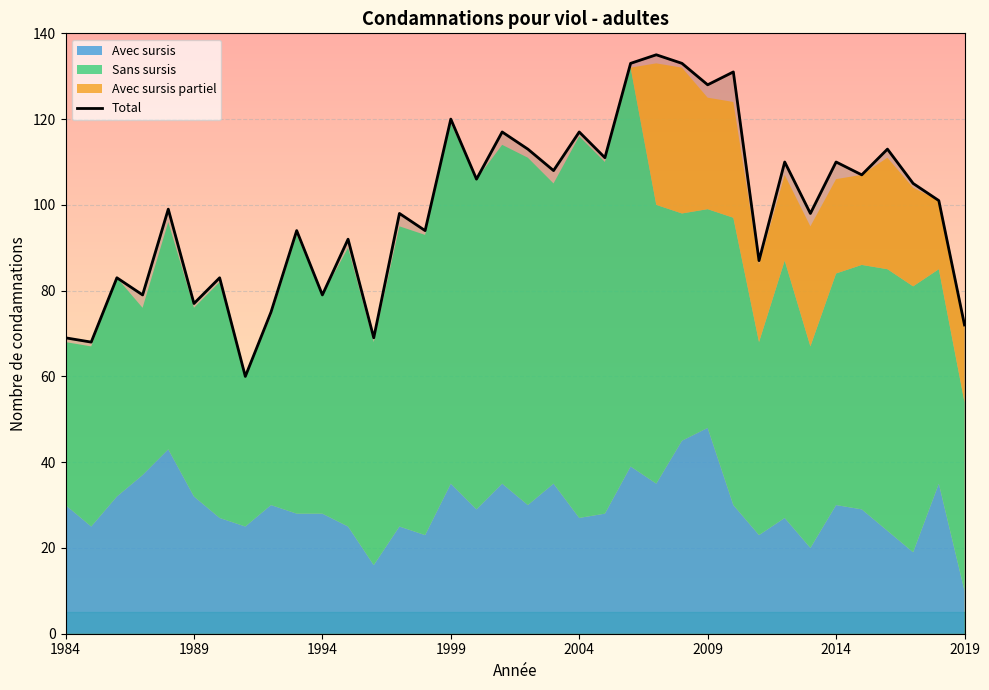

At which category does the chart reach its peak across all series?

23